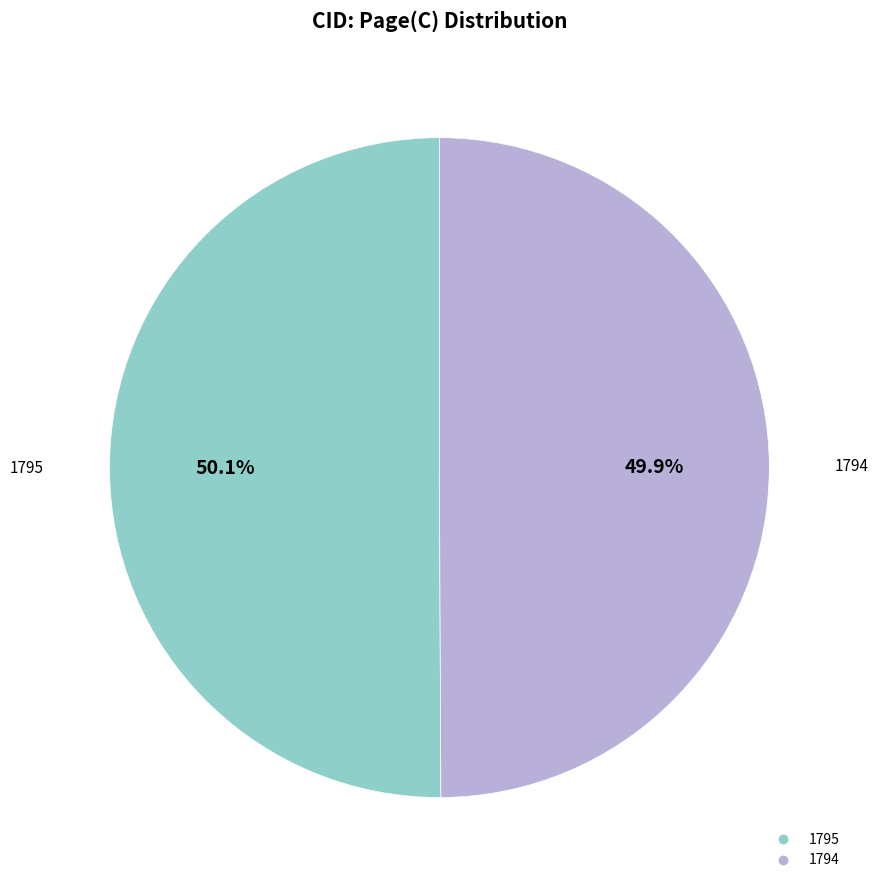

What percentage is the 1795 slice, to the nearest percent?

50%